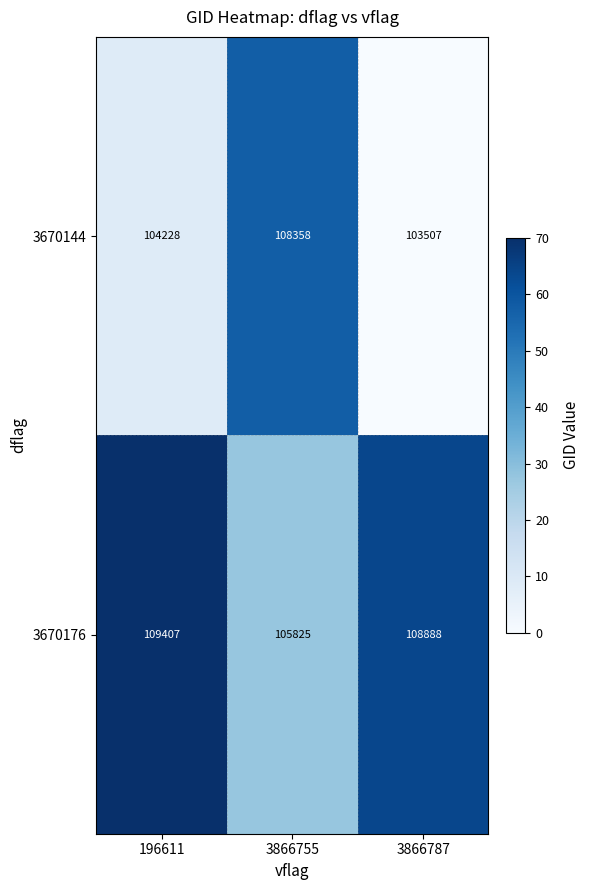

Which series has the widest spread of values?

3670144